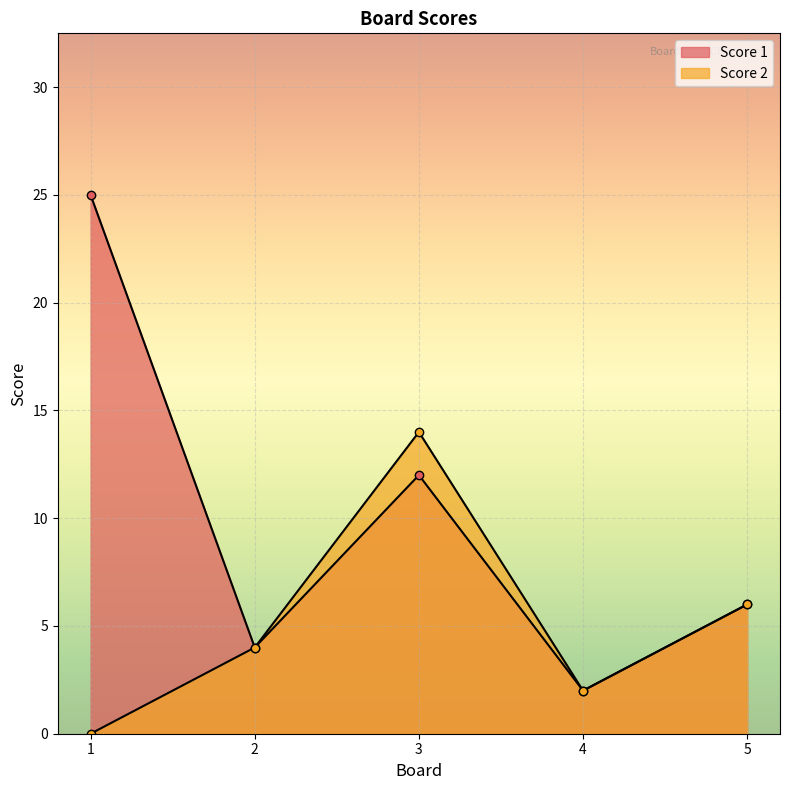

Rank the series by their average value, from lowest to highest.

Score 2, Score 1